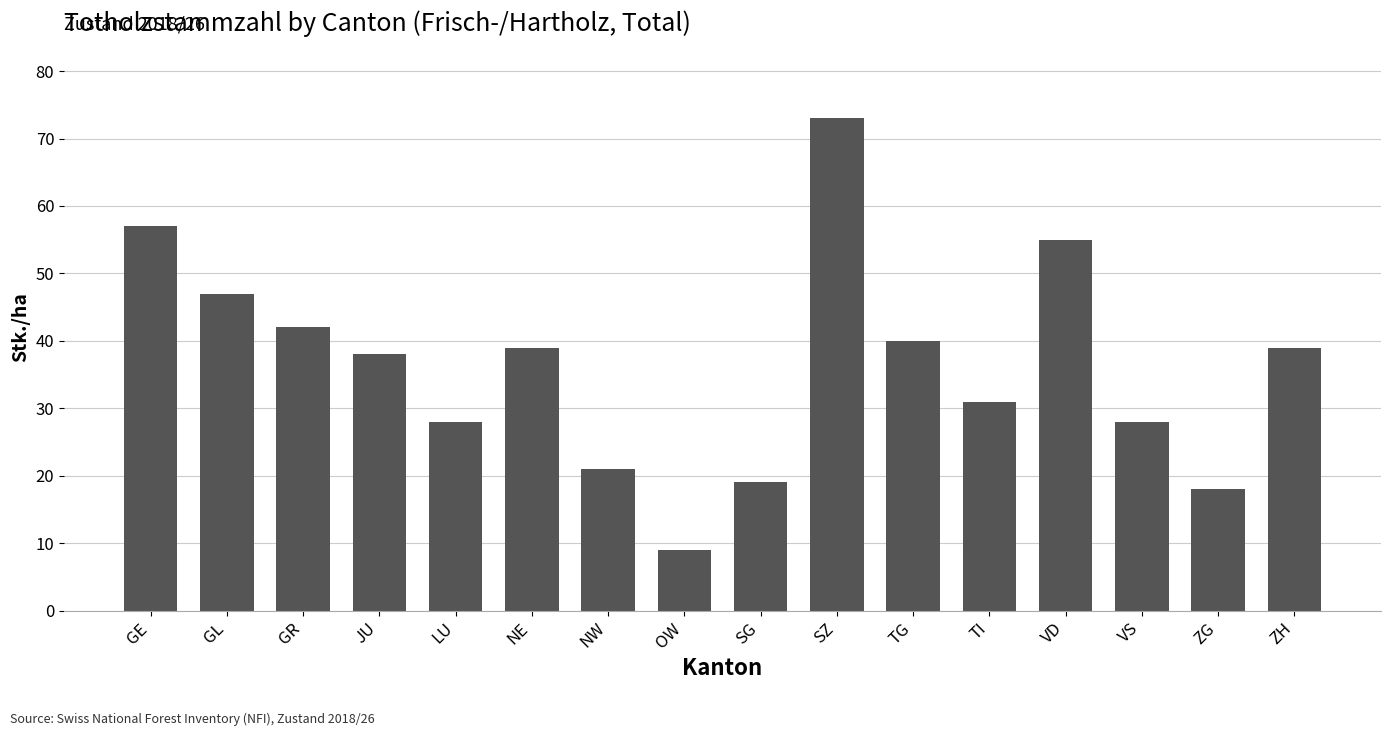

At which category does the chart reach its minimum across all series?

OW